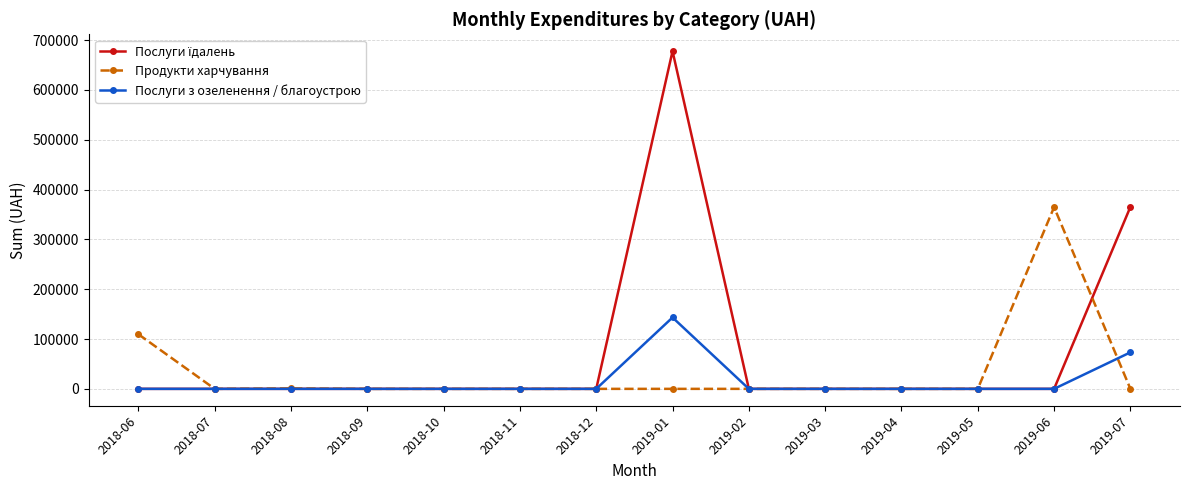

Is it true that Продукти харчування equals 0.0 at 2019-02?

True